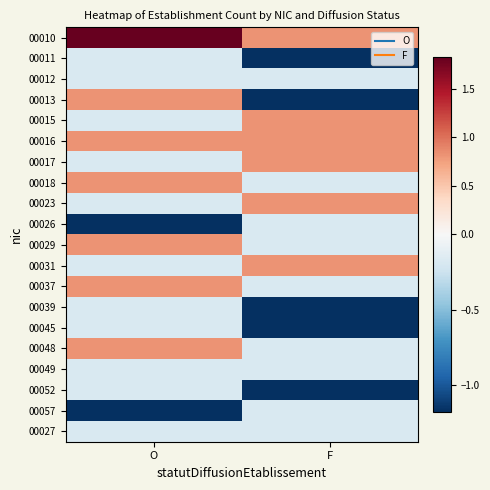

Which has a higher value, F or O?

O